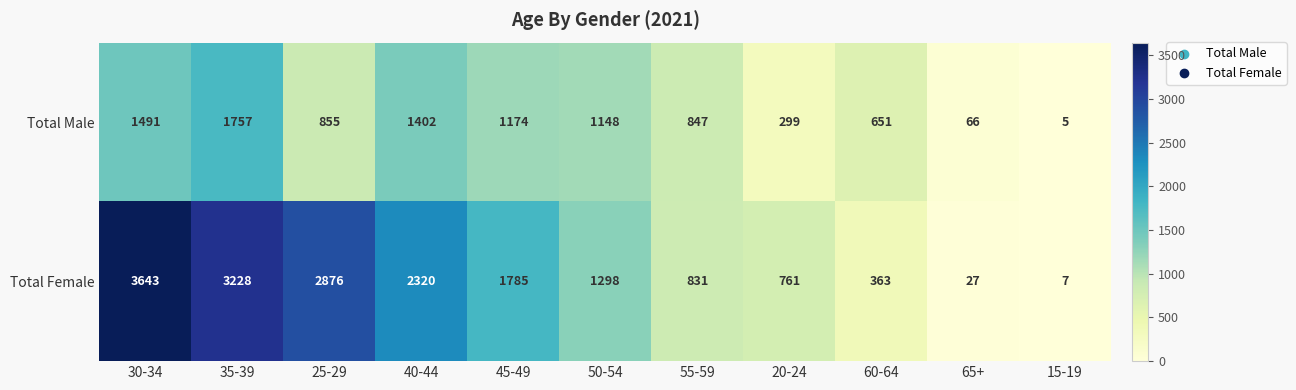

How many values in the Total Male series are below 855?

5